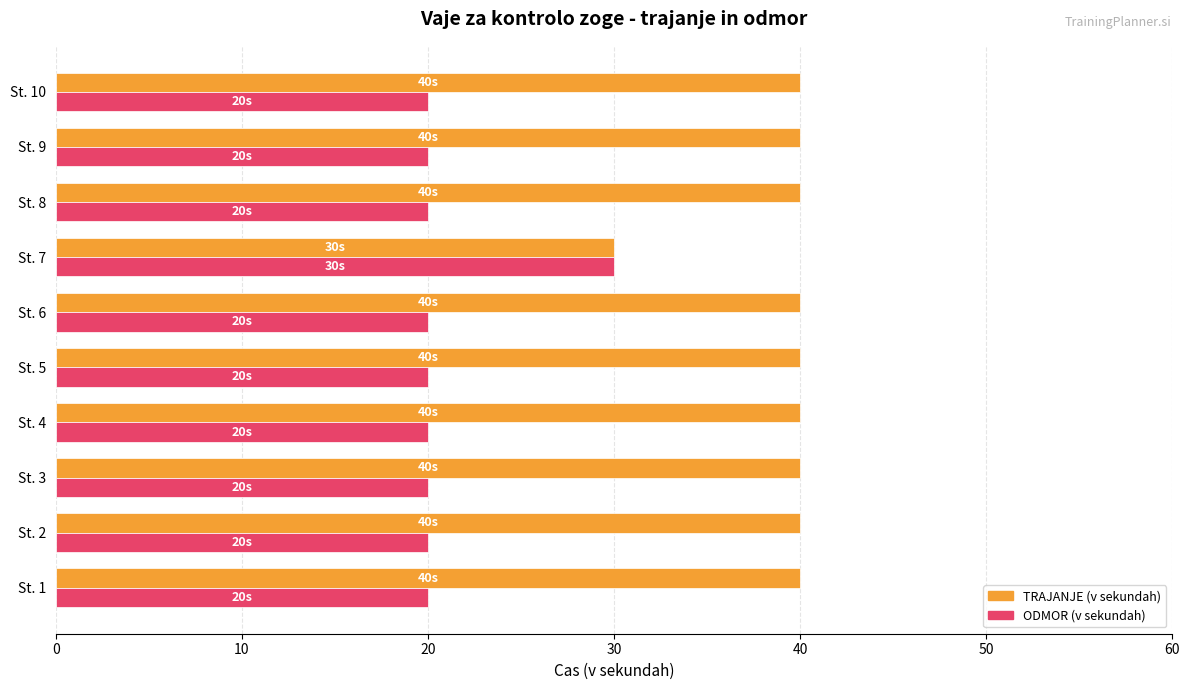

Which series has the largest total across all categories?

TRAJANJE (v sekundah)